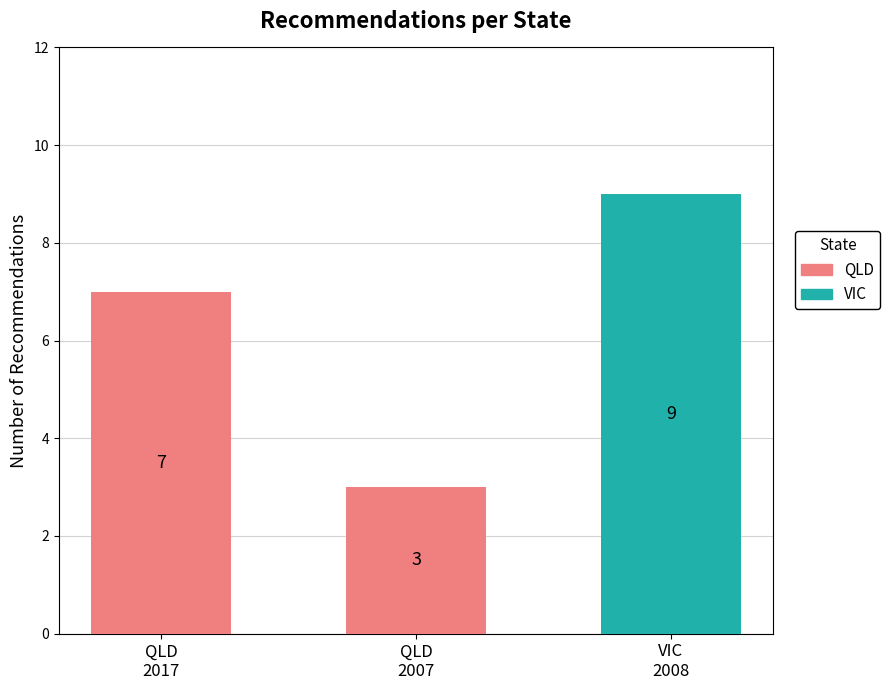

At which label is QLD closest to 3?

QLD
2007